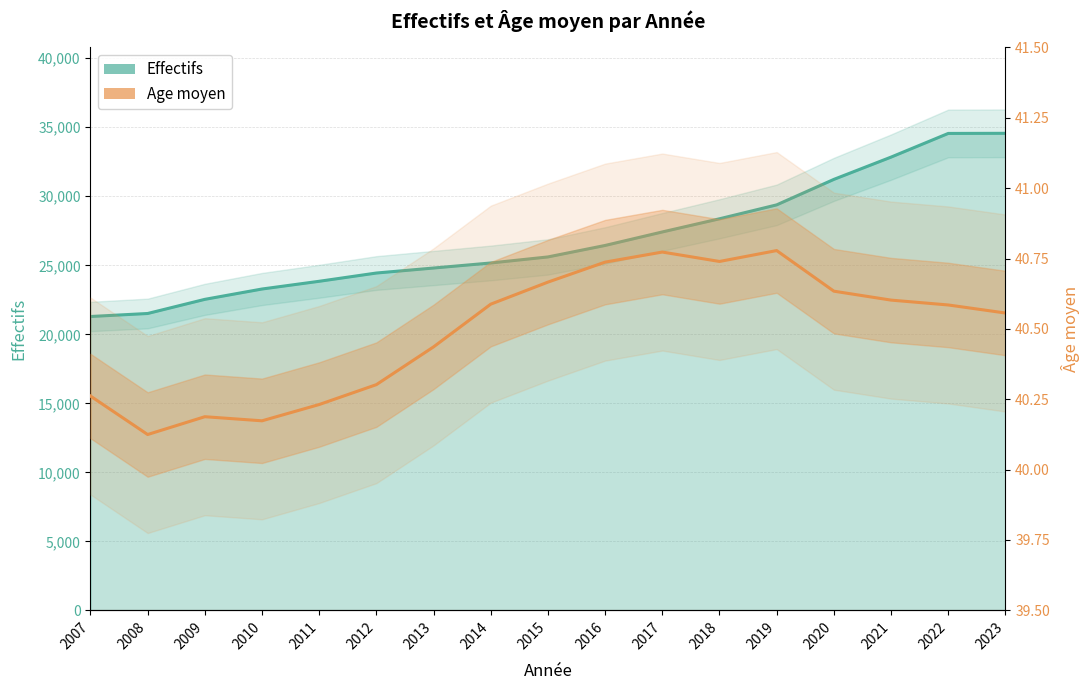

What is the value of the Effectifs point at the 3rd from the left?

22533.0